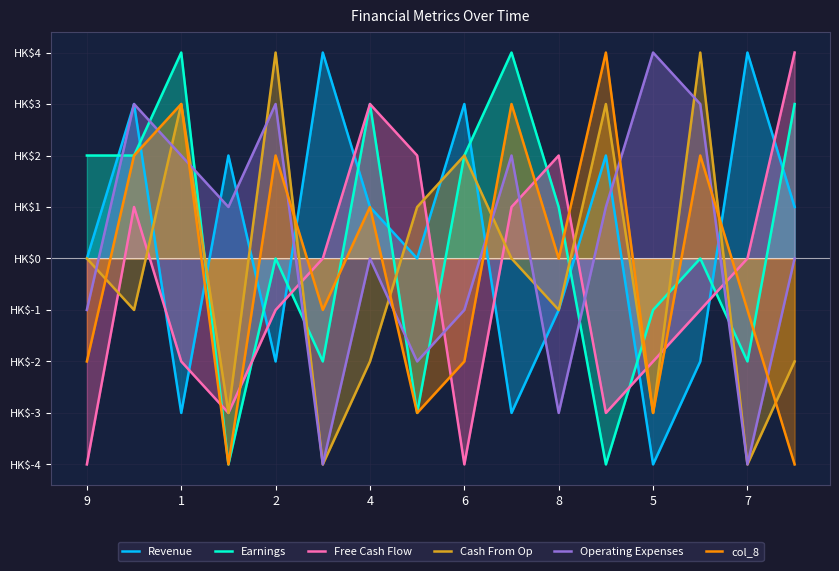

What are all the series names shown in the legend?

Revenue, Earnings, Free Cash Flow, Cash From Op, Operating Expenses, col_8